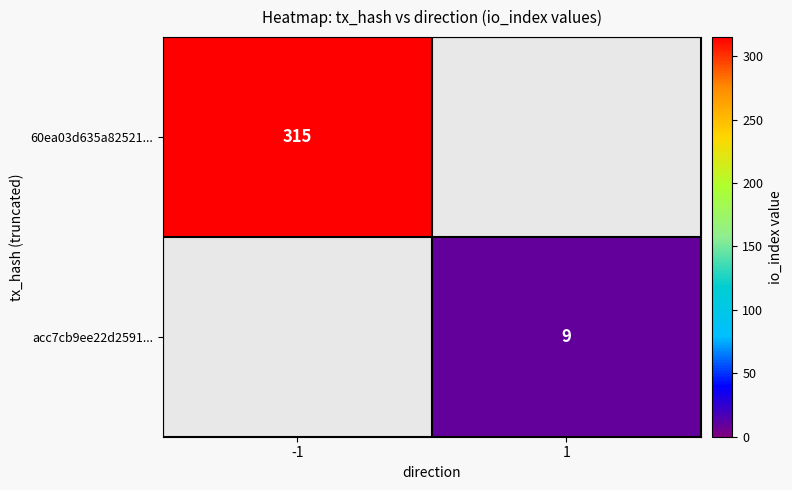

The 60ea03d635a82521... series shows 315 at -1. True or false?

True